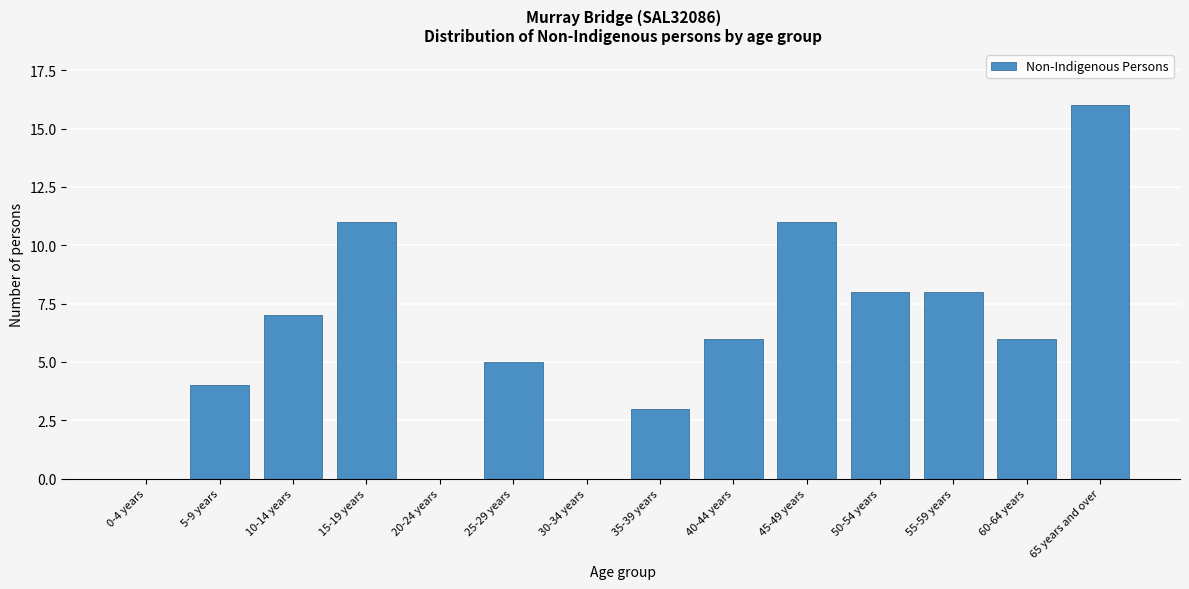

Reading right to left, transcribe all the data shown in this chart.

65 years and over=16	60-64 years=6	55-59 years=8	50-54 years=8	45-49 years=11	40-44 years=6	35-39 years=3	30-34 years=0	25-29 years=5	20-24 years=0	15-19 years=11	10-14 years=7	5-9 years=4	0-4 years=0